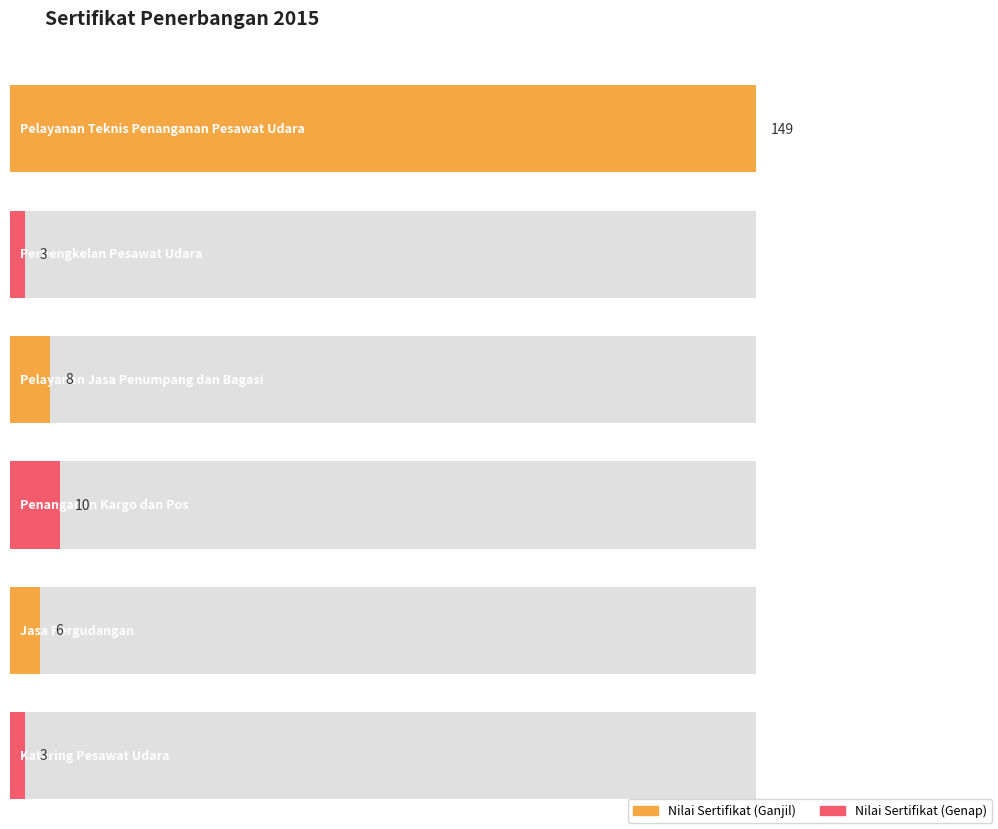

What is the minimum value shown in the chart?

3